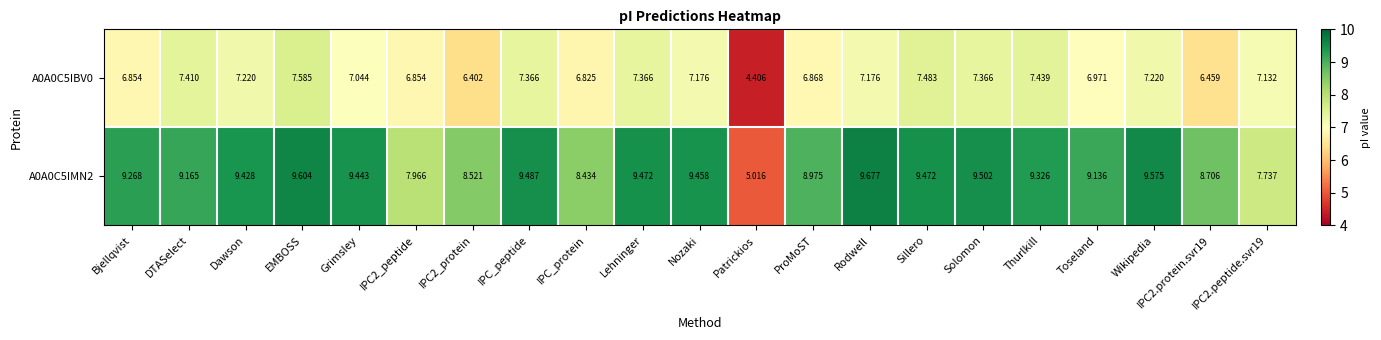

At which label does A0A0C5IBV0 first exceed 7?

DTASelect